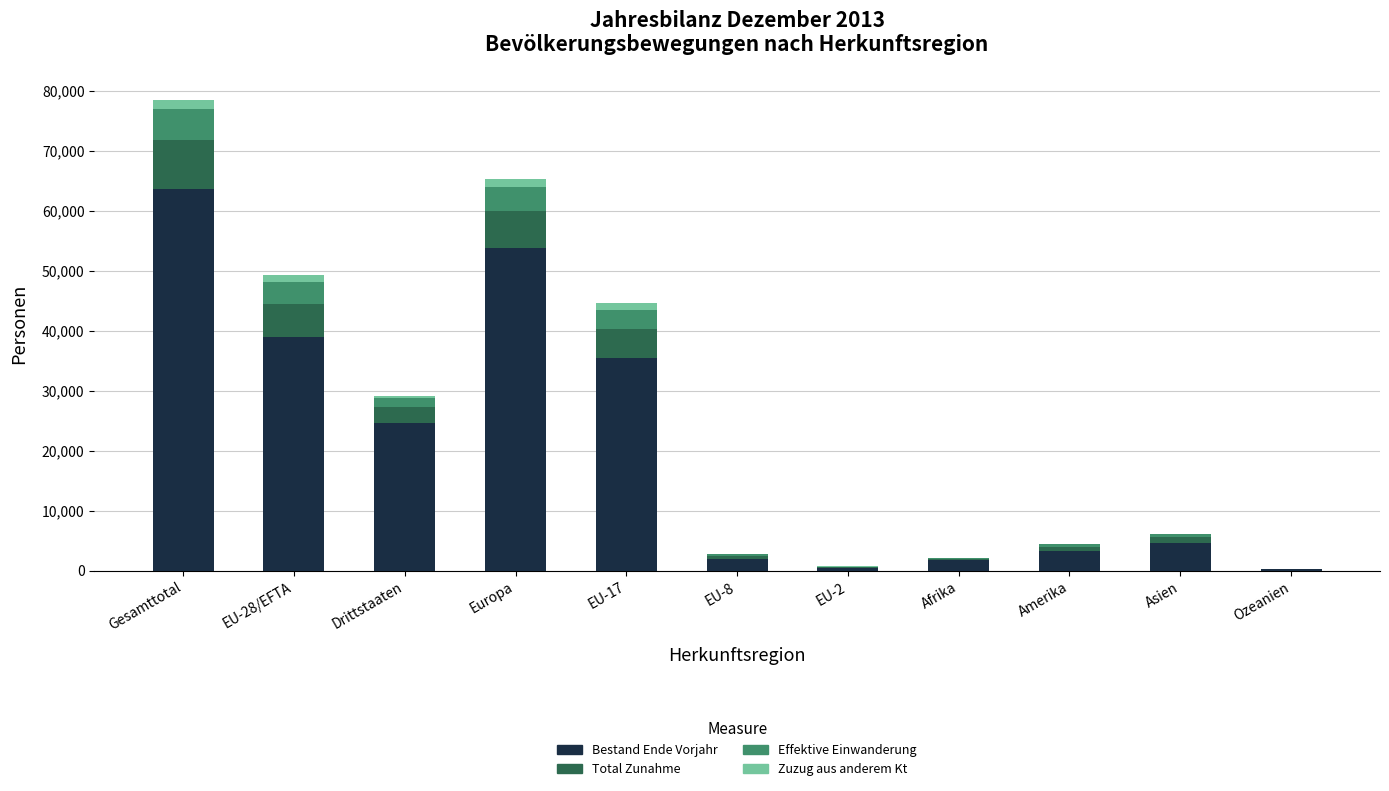

What is the highest value of the Bestand Ende Vorjahr series?

63647